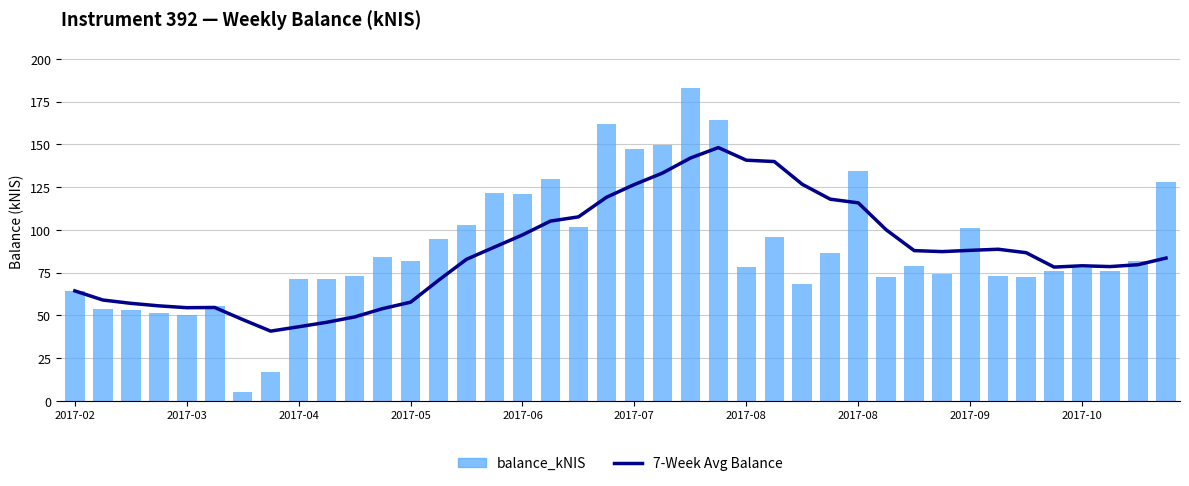

What is the approximate value of 7-Week Avg Balance at 17?

105.1